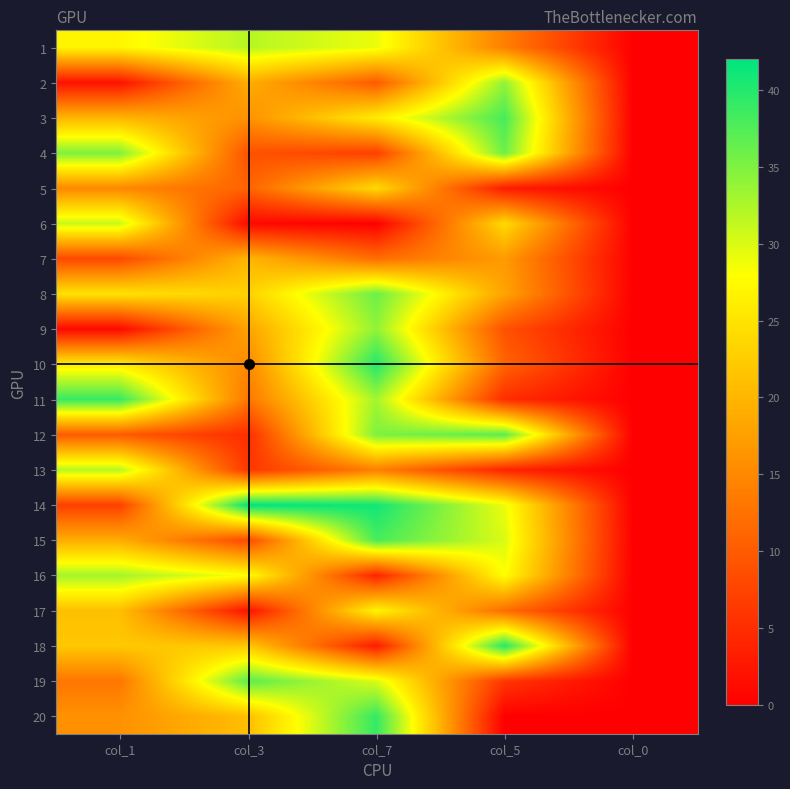

At how many categories does at least one series exceed 8?

4